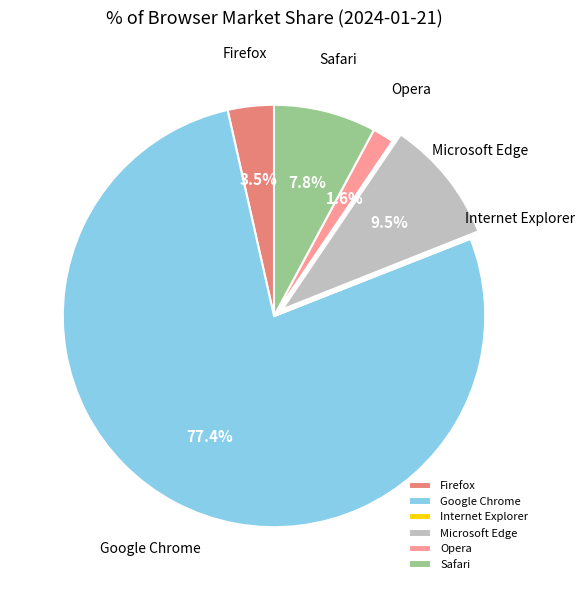

How much of the chart is everything except Safari?

92.2%